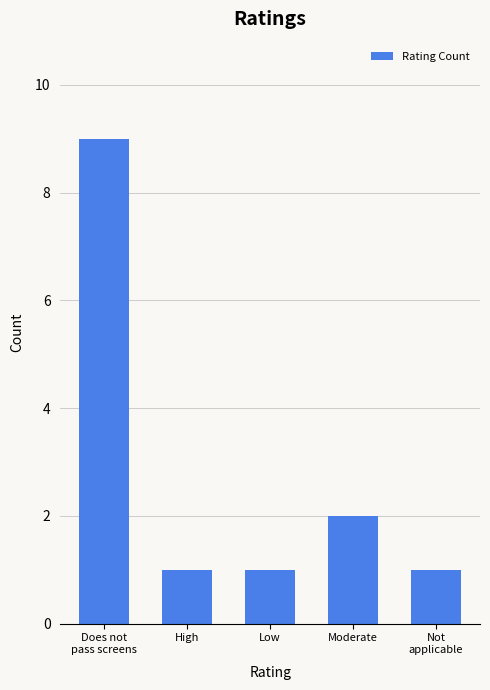

What is the value of the 2nd bar from the left?

1